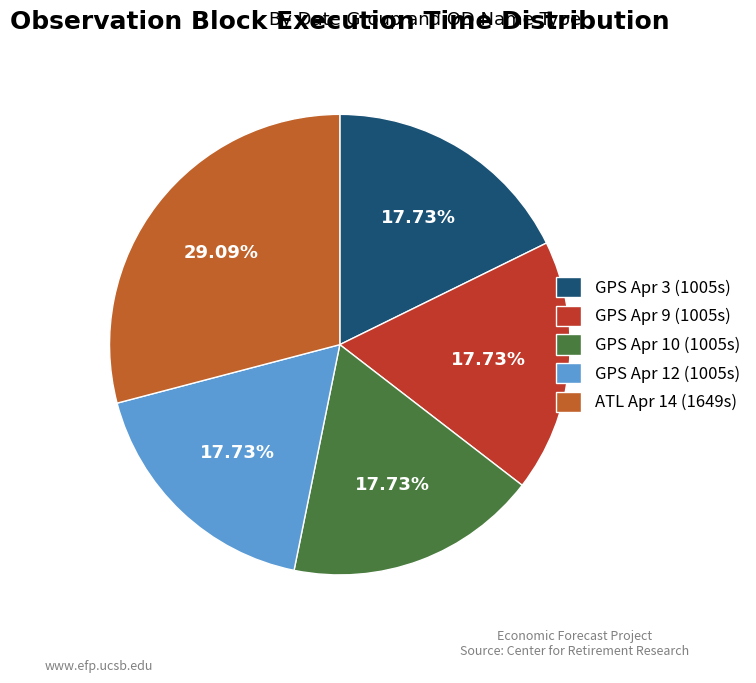

Approximately how many times larger is the value at GPS Apr 12 (1005s) compared to ATL Apr 14 (1649s)?

0.6